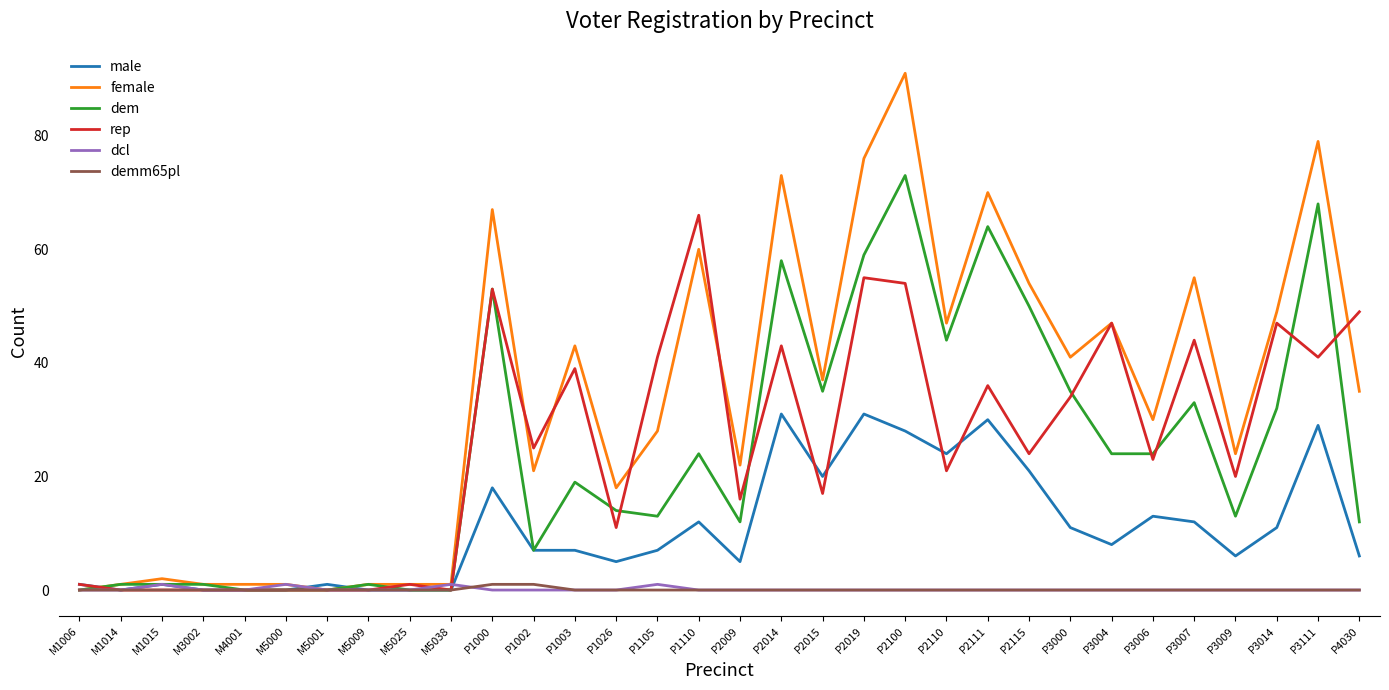

What is the difference between the second highest and second lowest values in the dcl series?

1